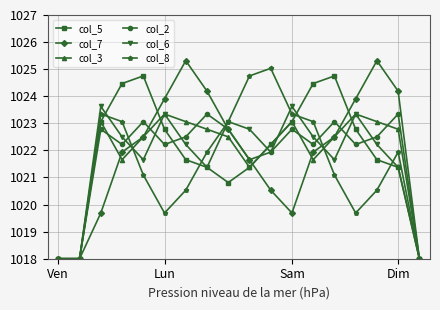

What is the value of the col_8 point at the 13th from the left?

1023.1